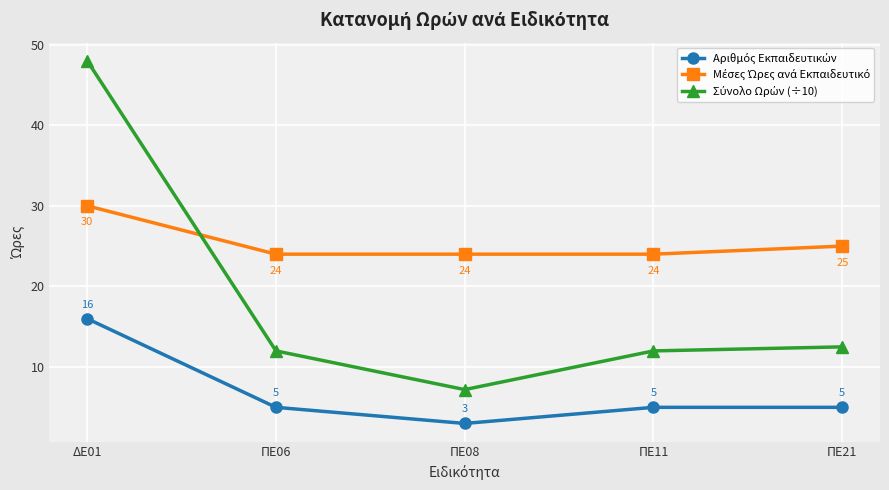

What is the smallest value displayed?

3.0